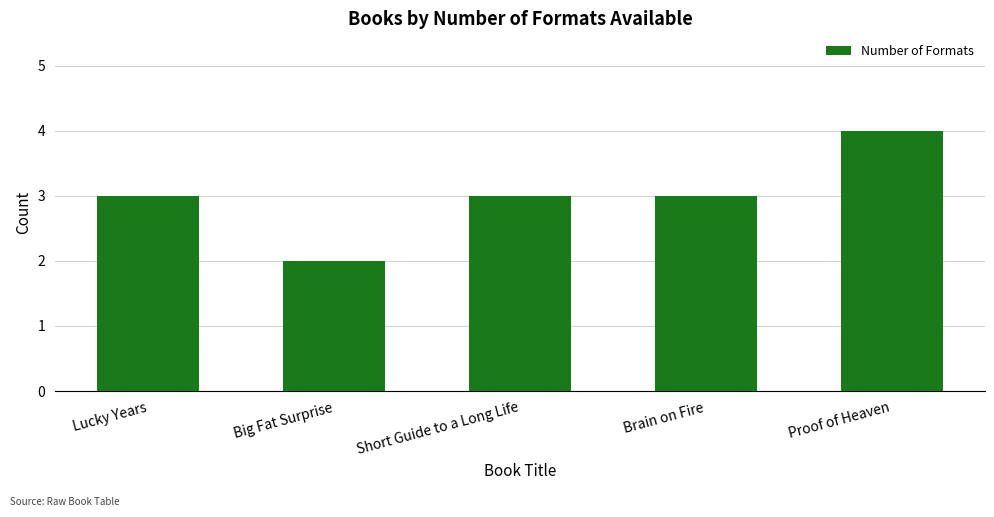

How many series are shown in this chart?

1